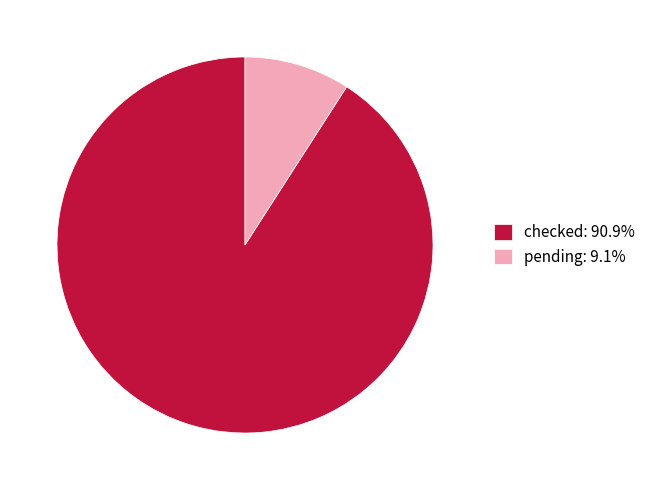

How many slices are in this pie chart?

2